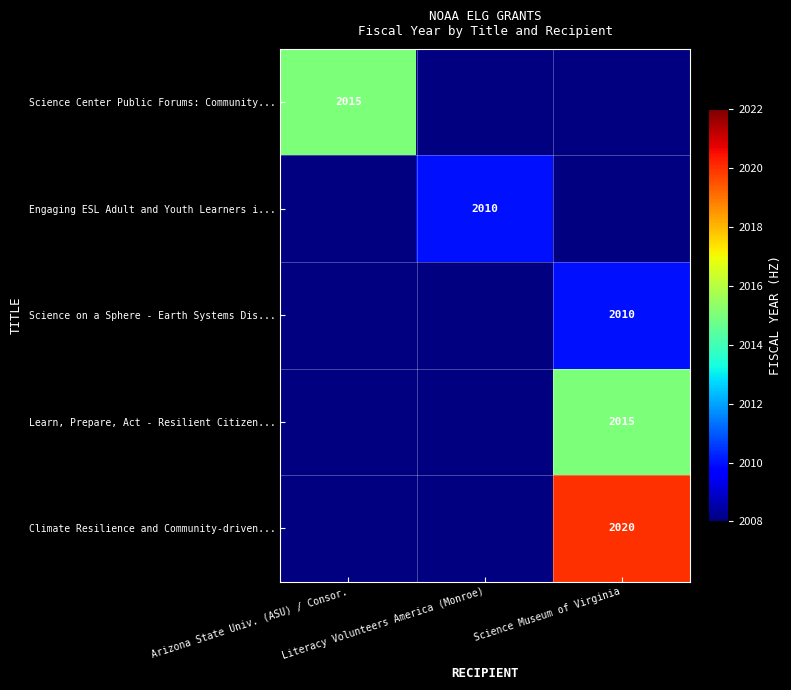

At which label is Science Center Public Forums: Community... closest to 2015?

Arizona State Univ. (ASU) / Consor.